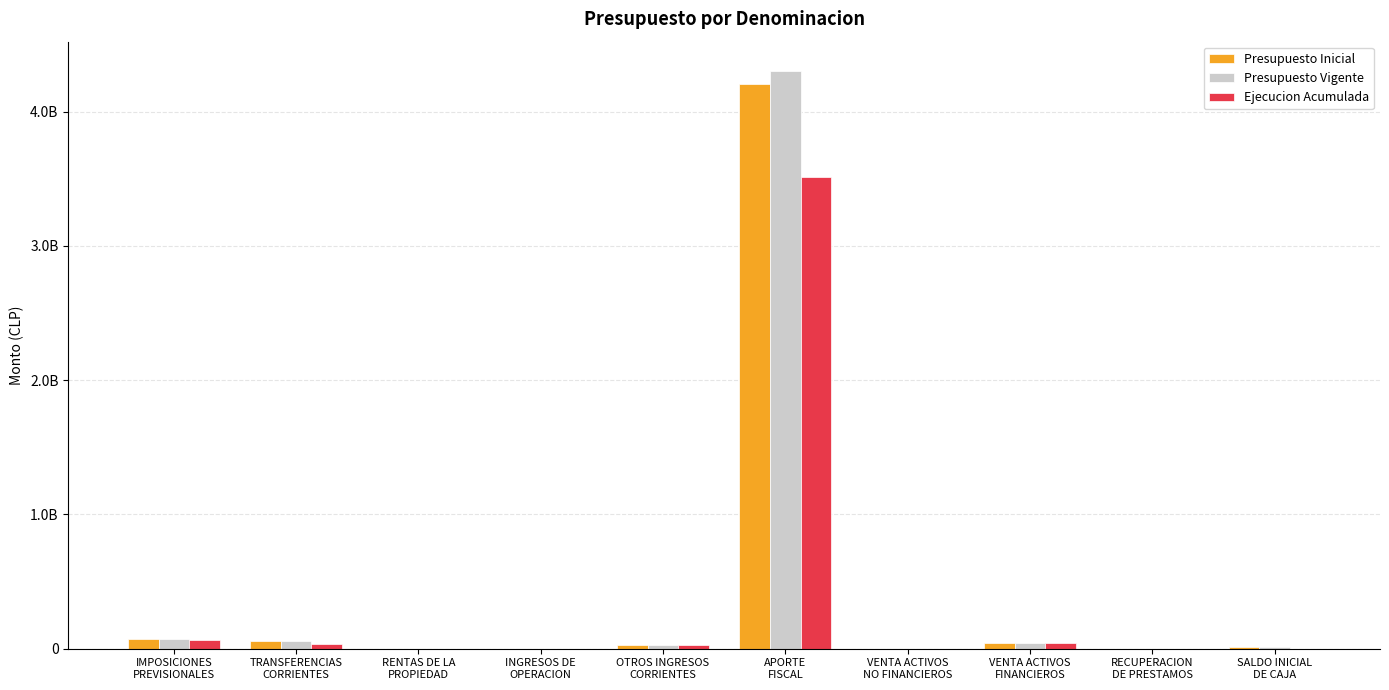

What is the lowest value of the Presupuesto Inicial series?

30840